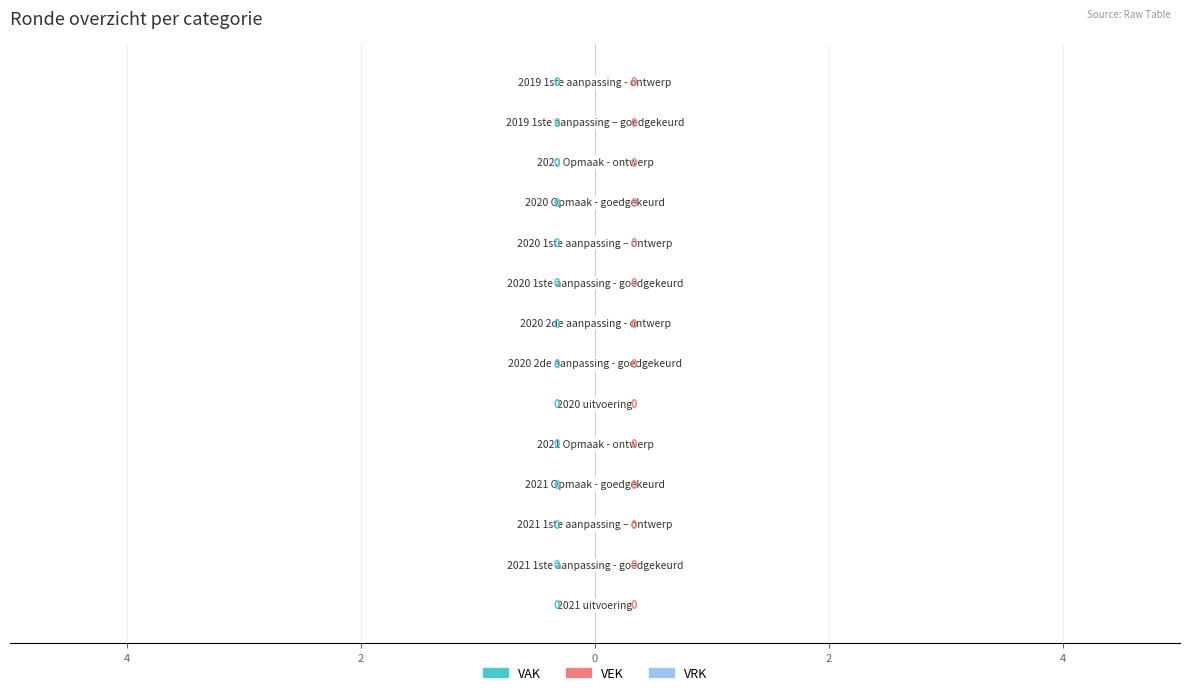

Is it true that VRK equals 0.4 at 7?

False